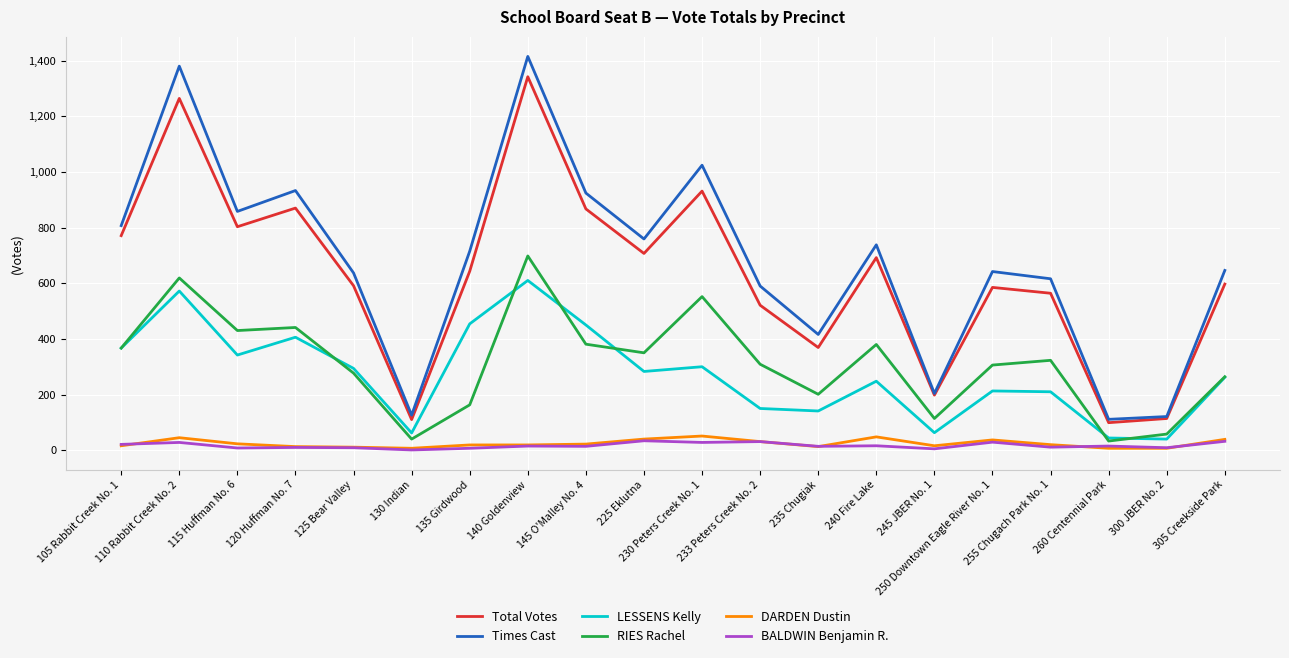

What is the highest value of the DARDEN Dustin series?

51